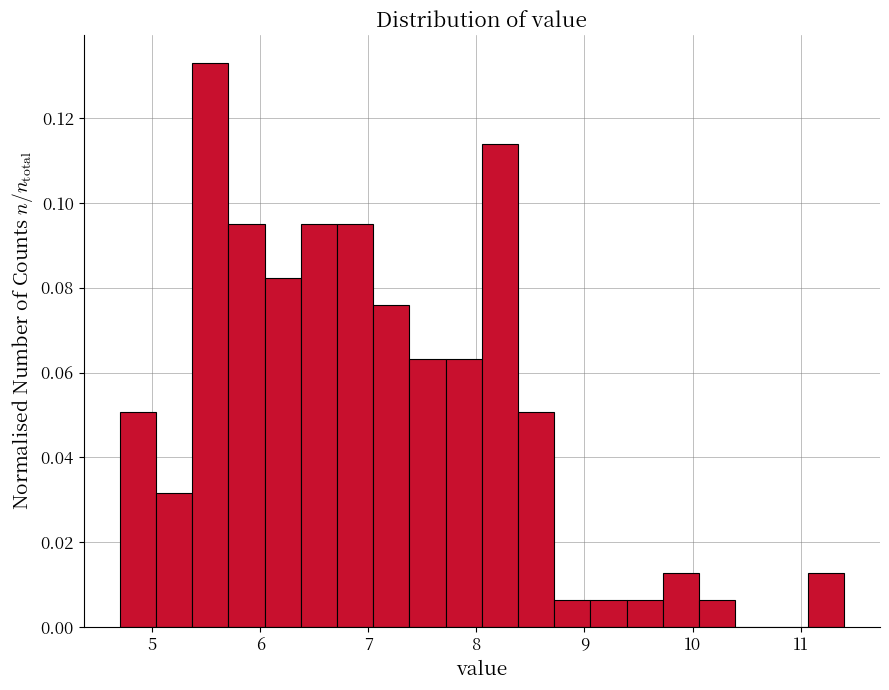

Around what value on the x-axis is the tallest bar? Give the approximate position of its centre, as read against the axis.

5.5